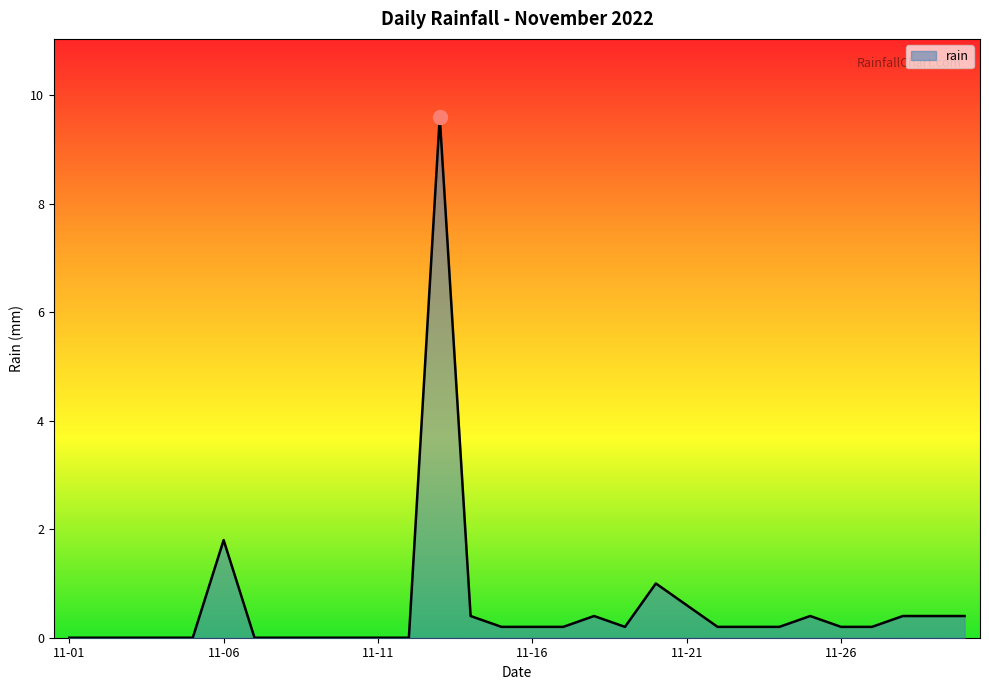

What is the maximum value shown in the chart?

9.6